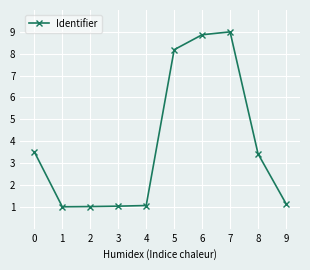

The value at 5 is 8.2. True or false?

True